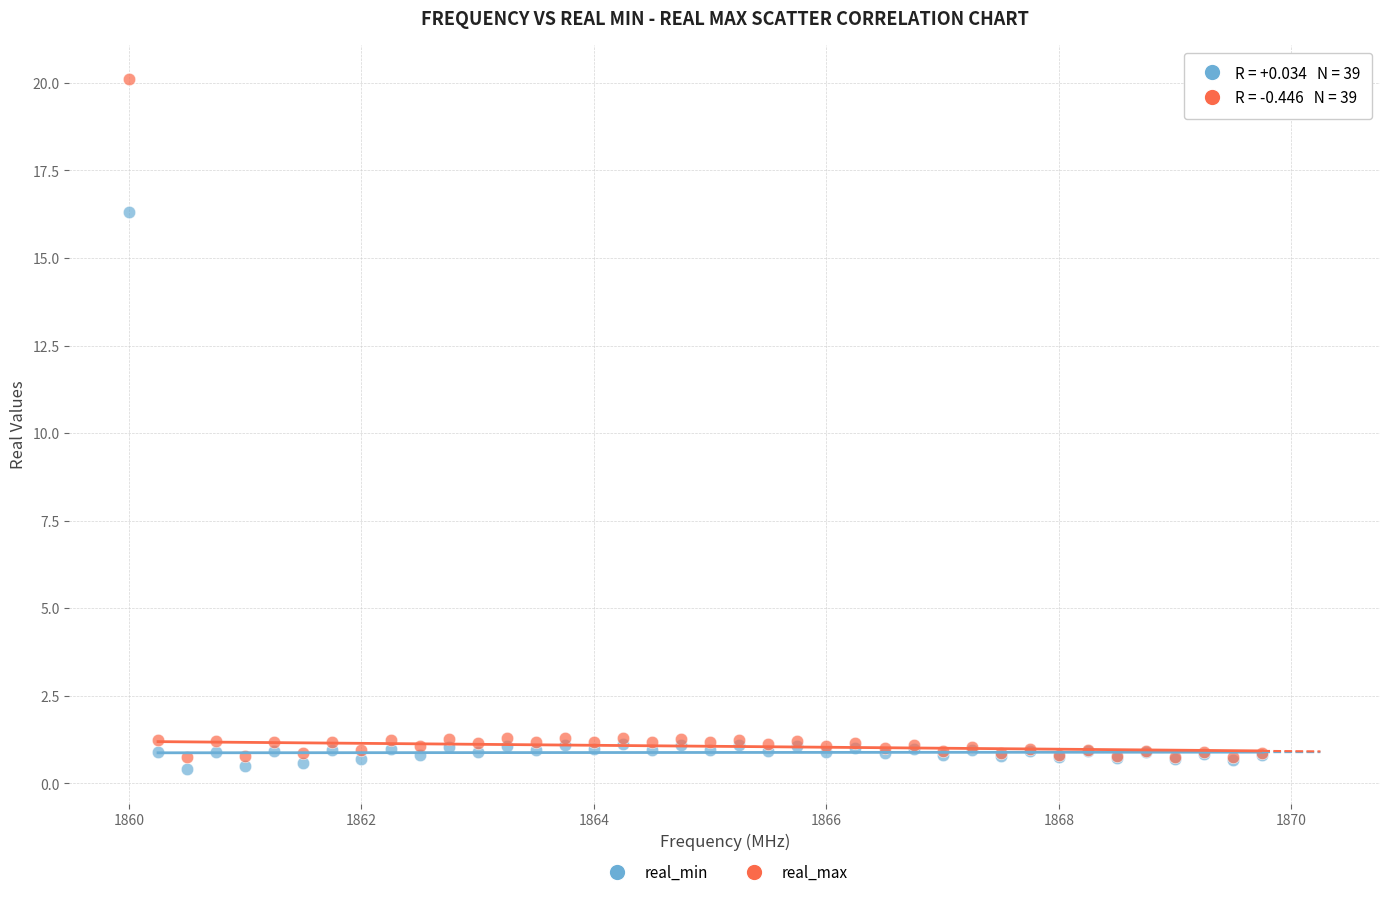

Across all series, what Y value is closest to 10?

16.3